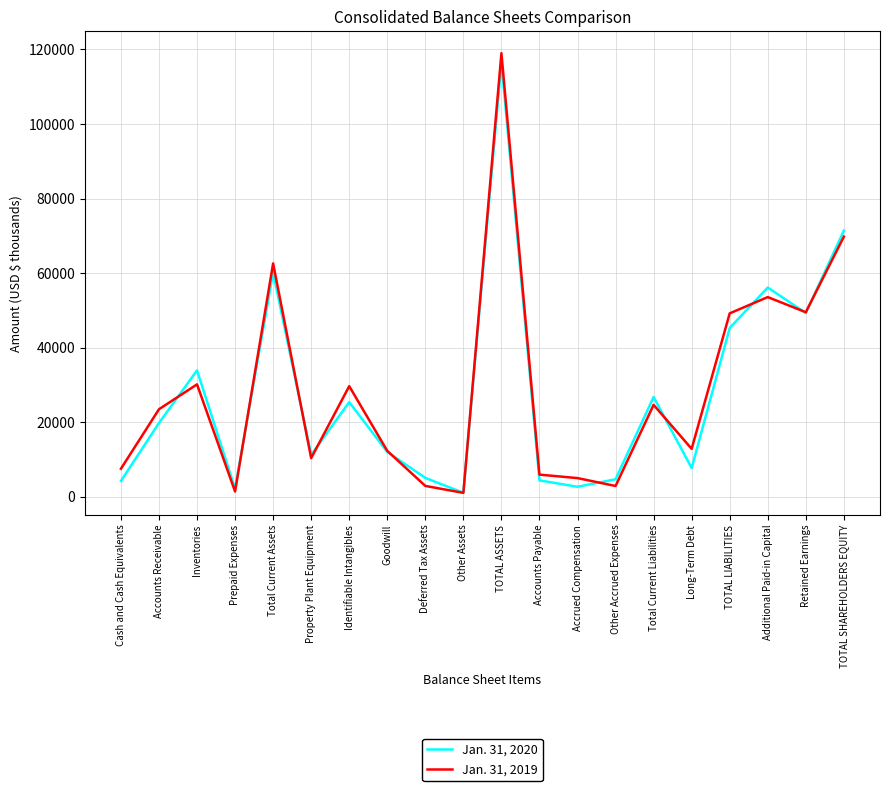

Is it true that Jan. 31, 2020 equals 59255 at Inventories?

False